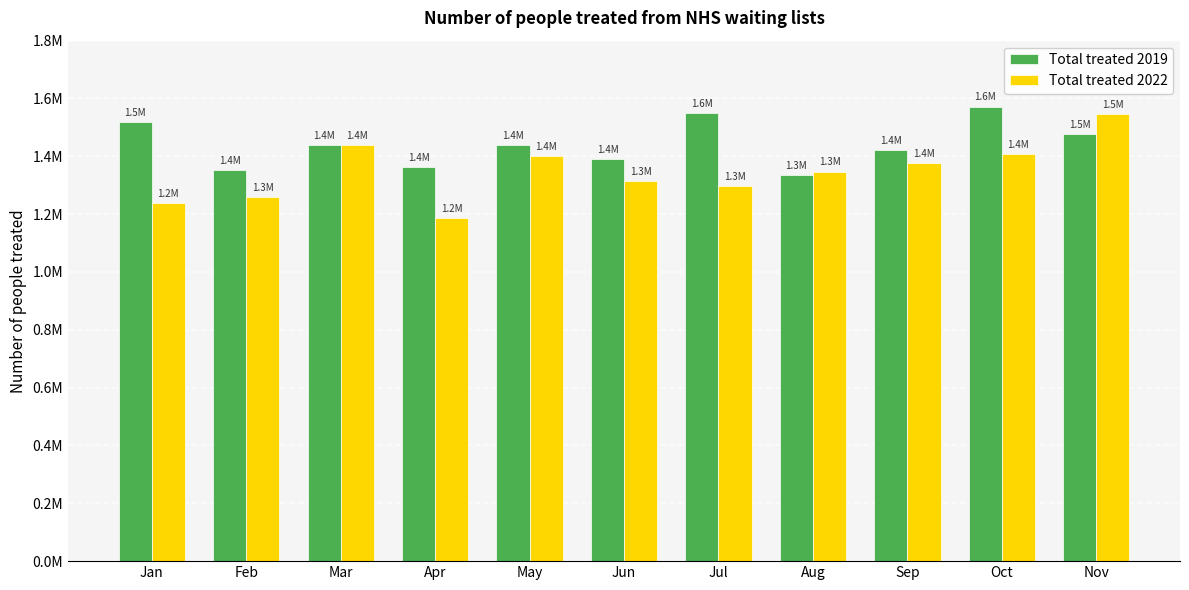

What is the spread (max minus min) of values at Feb?

93193.9